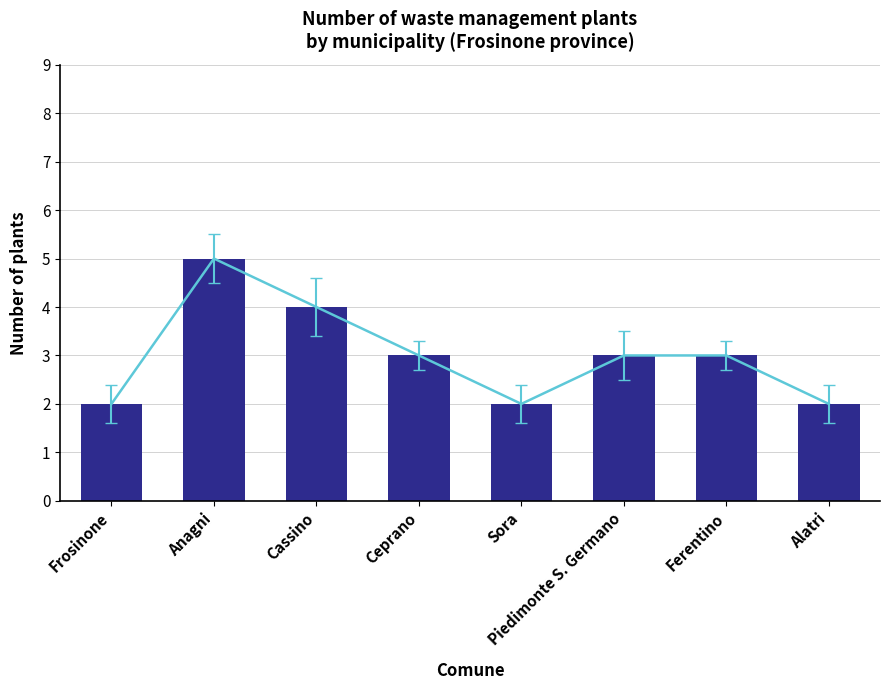

Is it true that Trend equals 5 at Anagni?

True